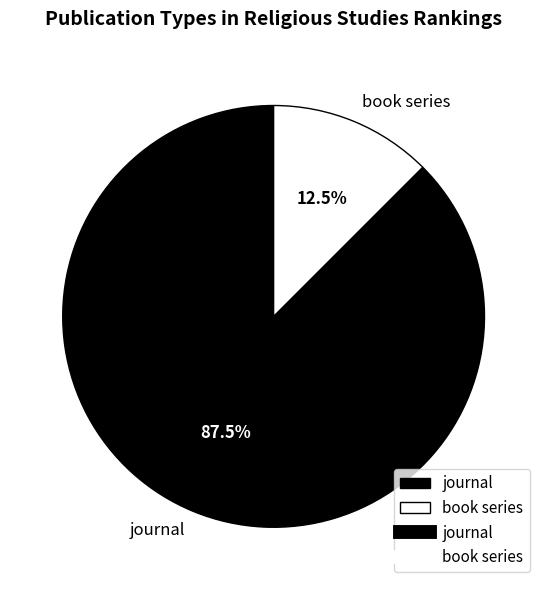

Is the sum of journal and book series greater than half?

Yes